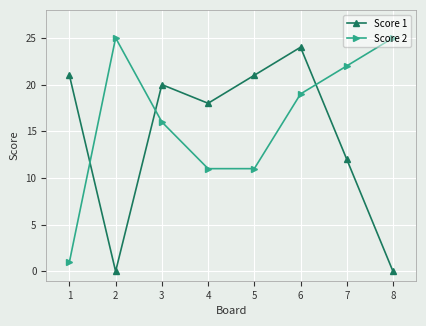

How many interior local peaks does the Score 1 series have?

2